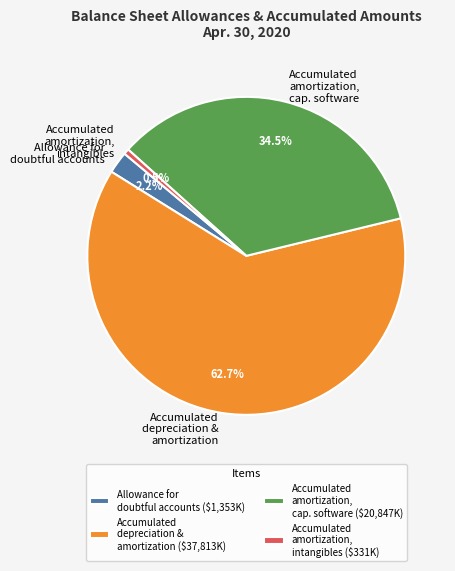

Is there any slice that represents more than half of the pie?

Yes